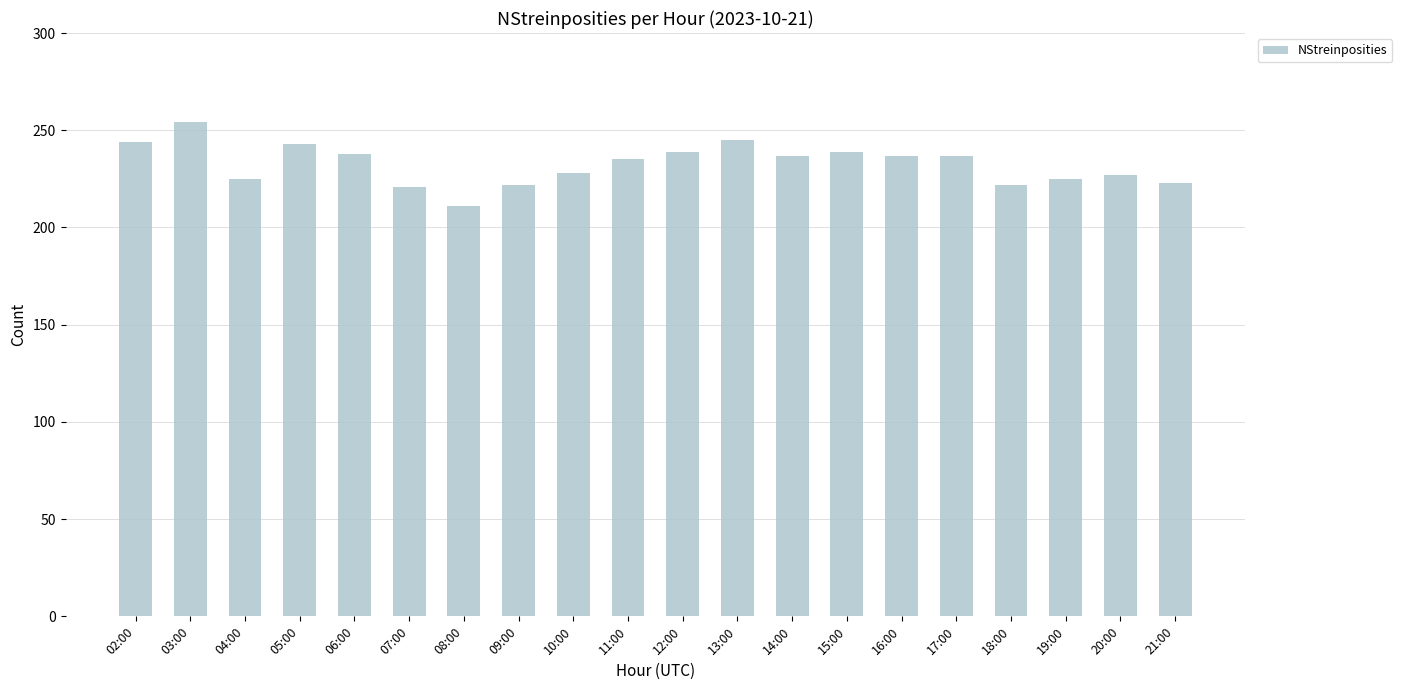

The chart shows a value of 237 at 17:00. True or false?

True